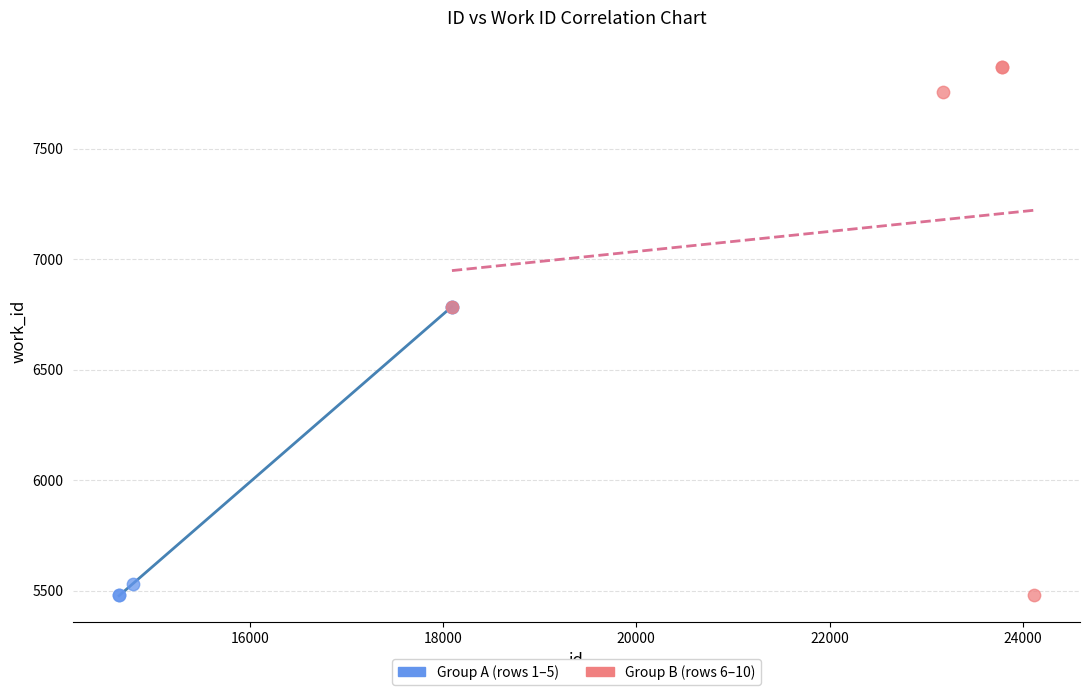

What are all the series names shown in the legend?

Group A (rows 1–5), Group B (rows 6–10)